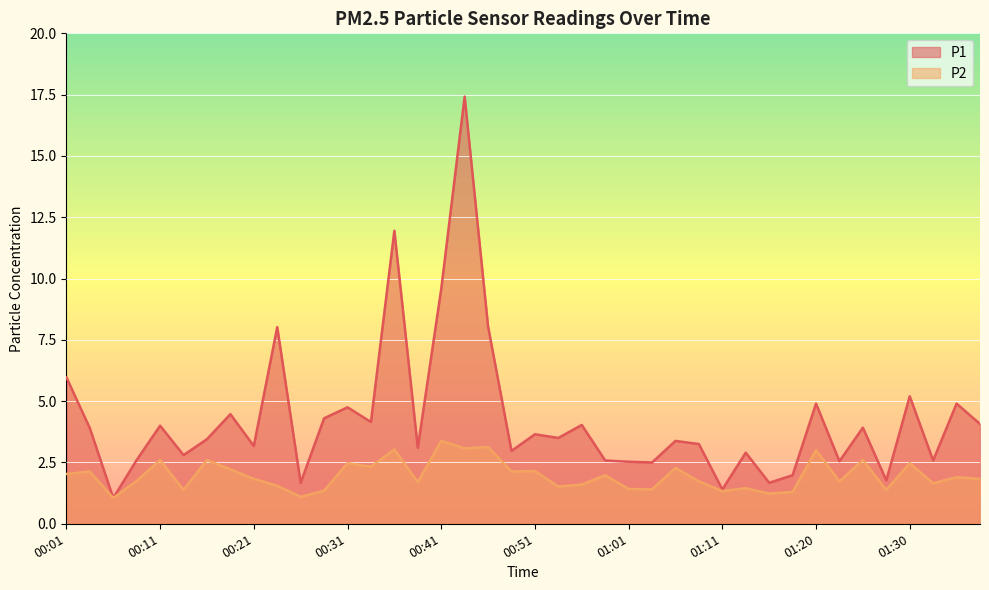

The P2 series shows 0.6 at 01:08. True or false?

False